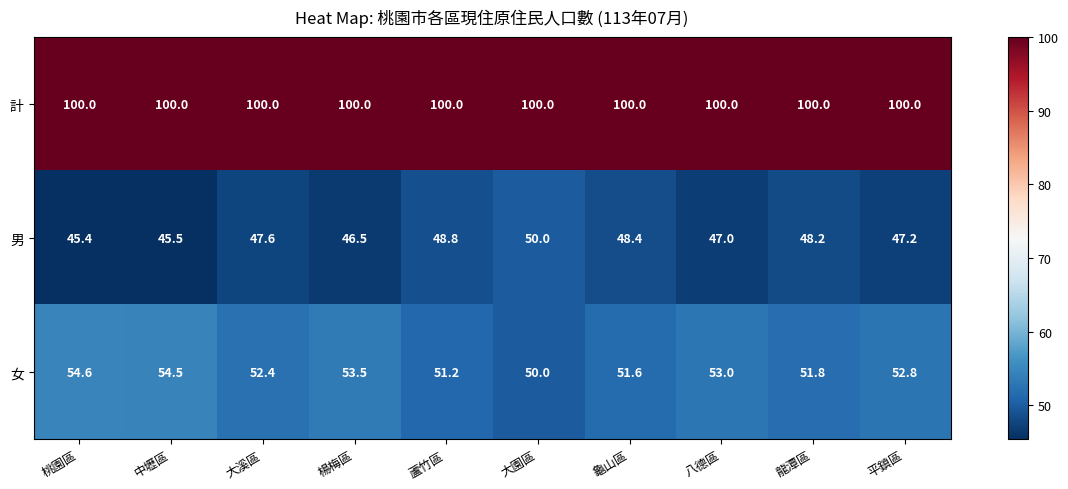

What is the smallest value displayed?

45.4